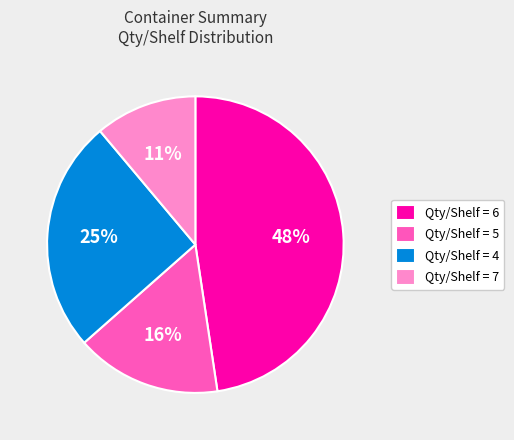

The Qty/Shelf = 6 slice represents 48% of the pie. True or false?

True